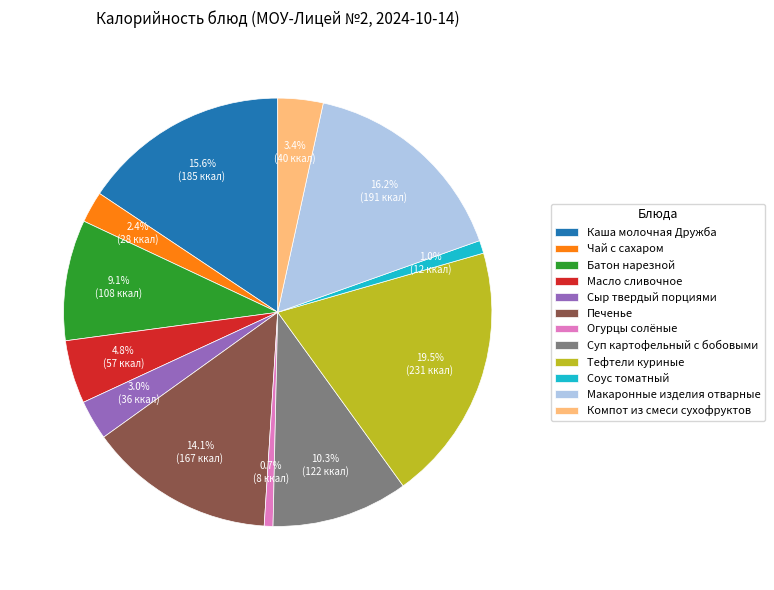

To the nearest percent, what portion does Каша молочная Дружба represent?

16%